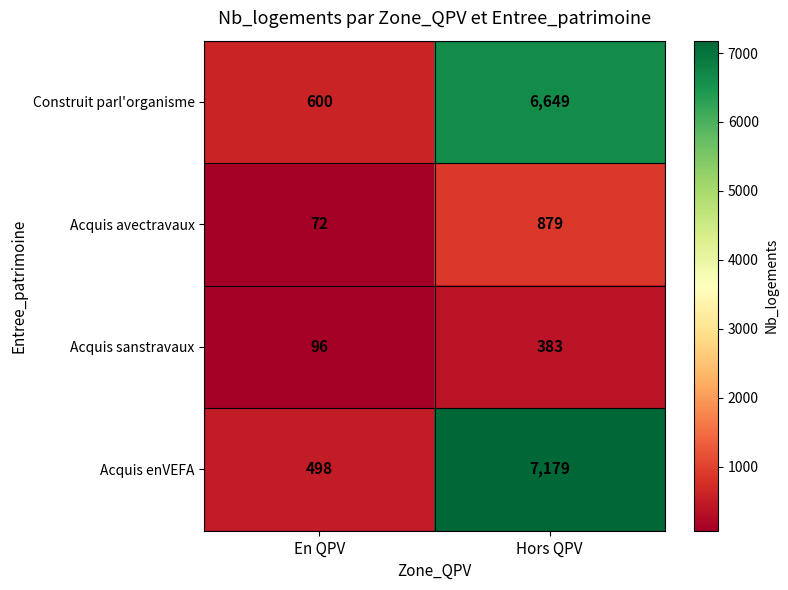

What is the average value of the Acquis avectravaux series?

476